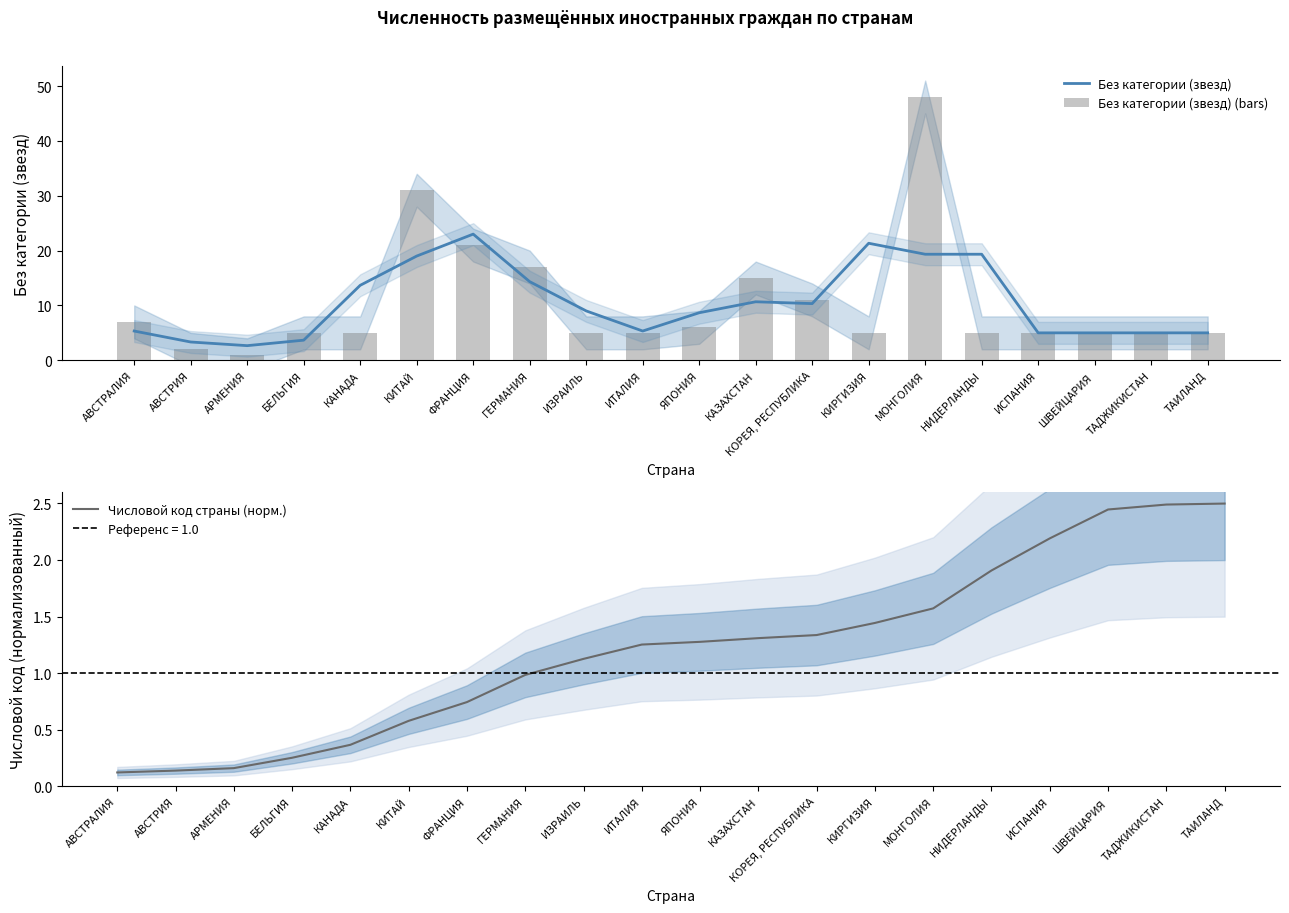

How many groups of bars are there?

20